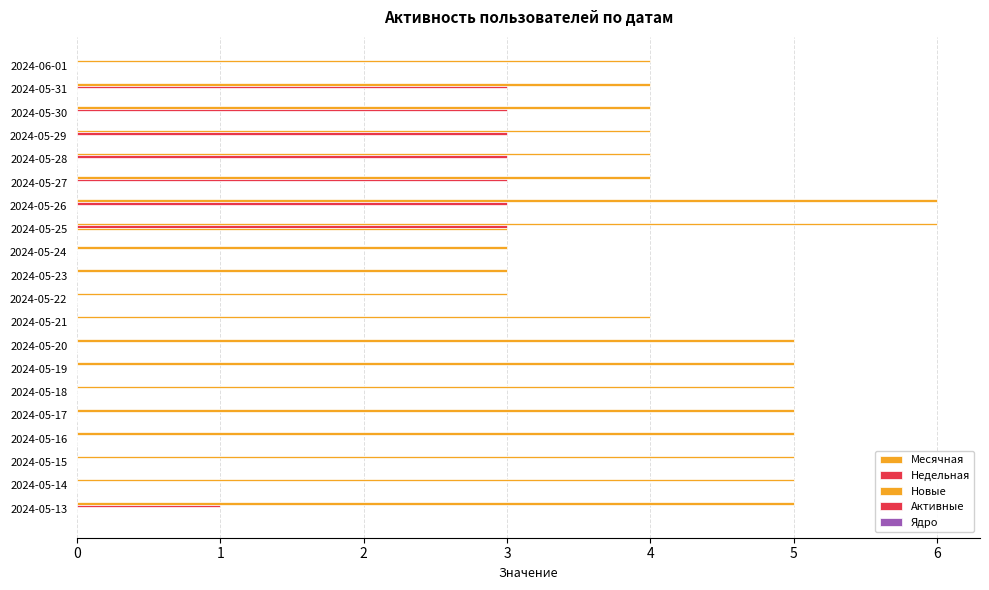

How many bars are there in each group?

5